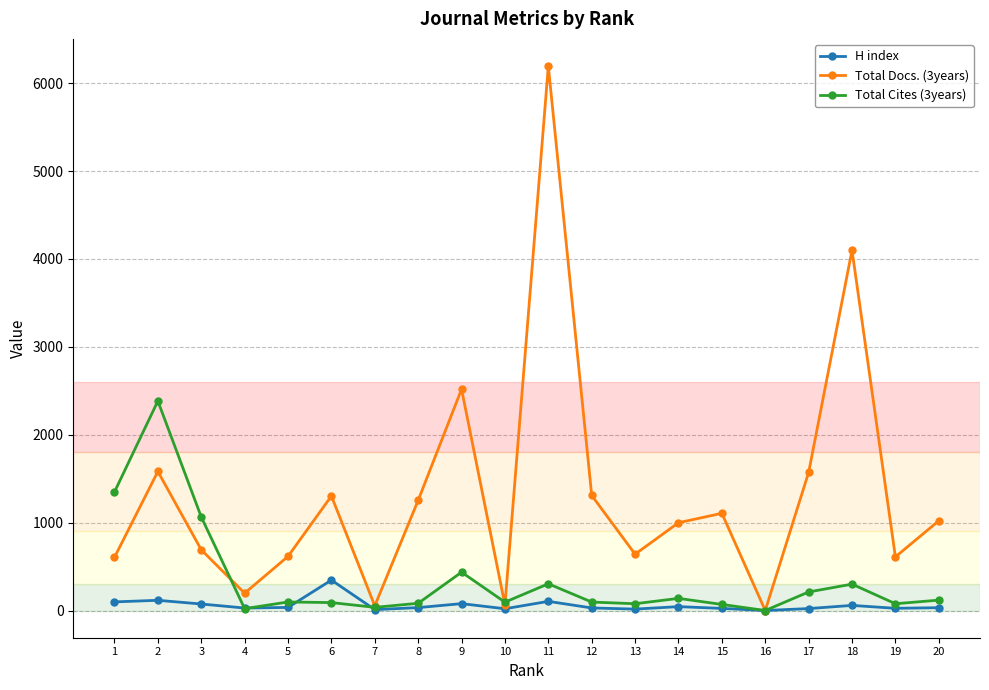

At which label is Total Cites (3years) closest to 1192?

3